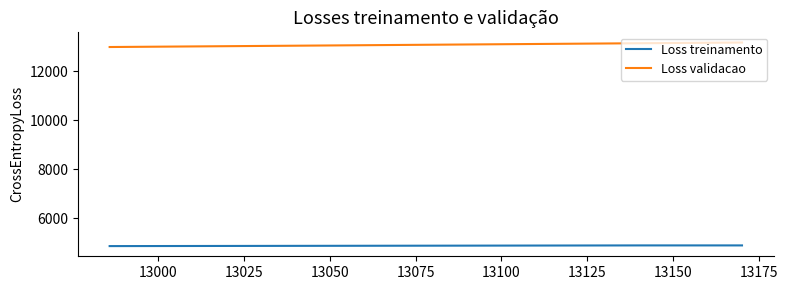

Count the Loss treinamento values in the range 4864 to 4892.

3